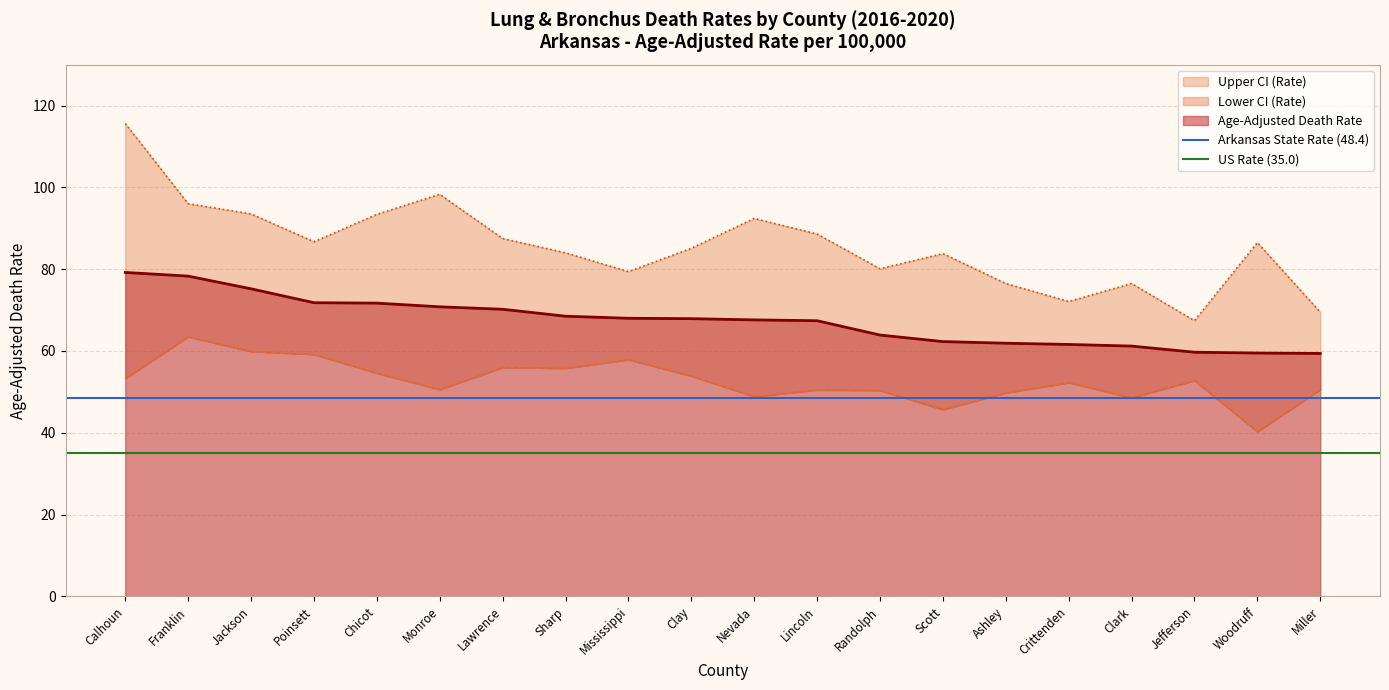

At which category is the sum across all series the highest?

Calhoun